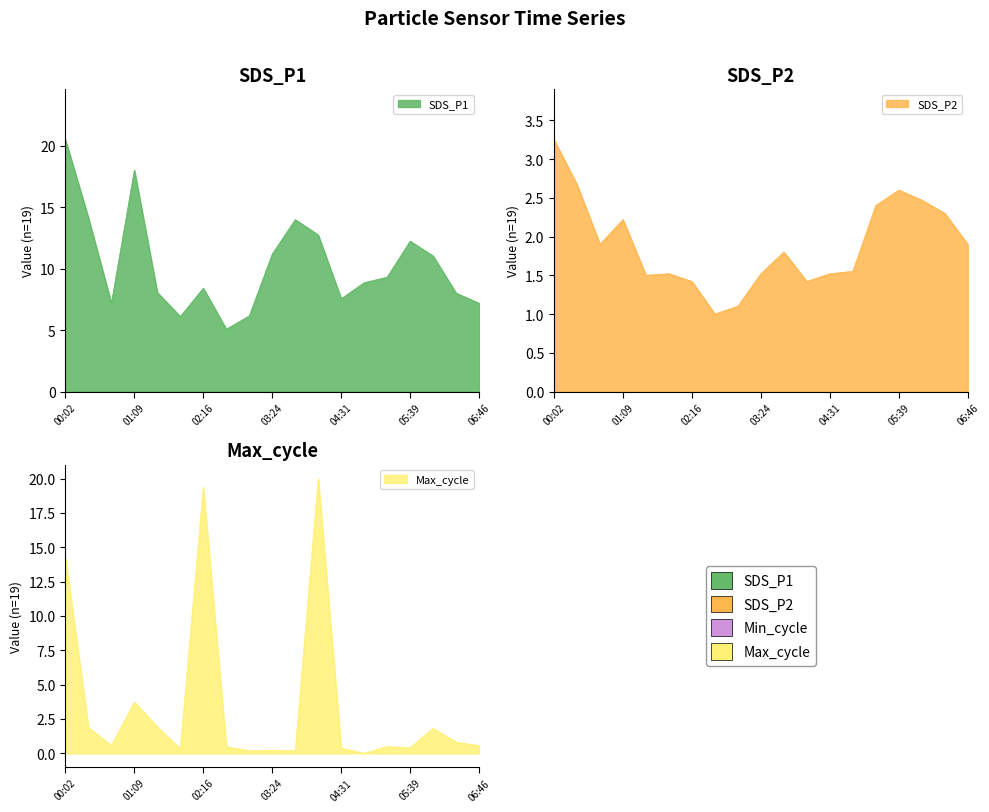

What is the difference between the maximum and second lowest values in the SDS_P1 series?

14.4